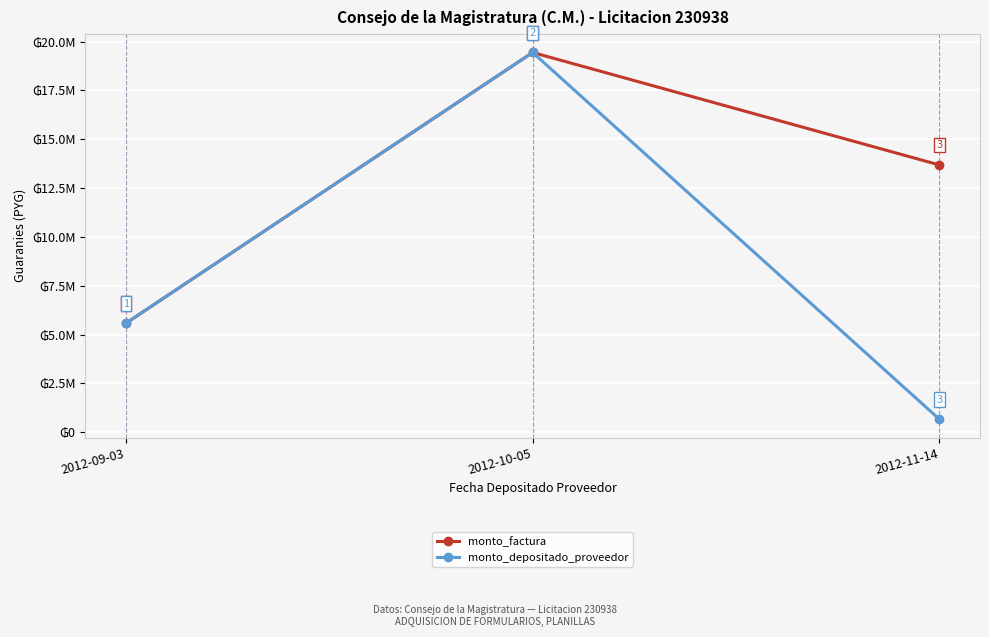

Does the chart have visible grid lines?

Yes